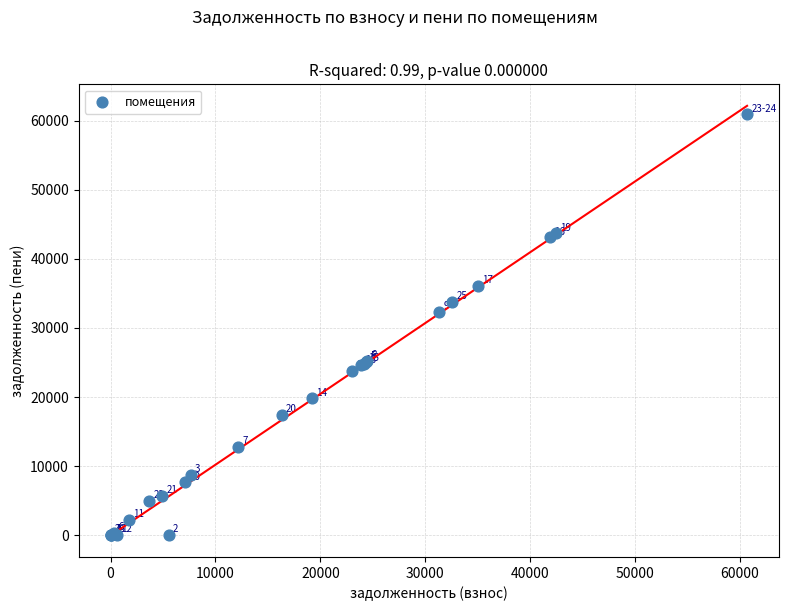

What Y value in the scatter plot is closest to 30478?

32347.5